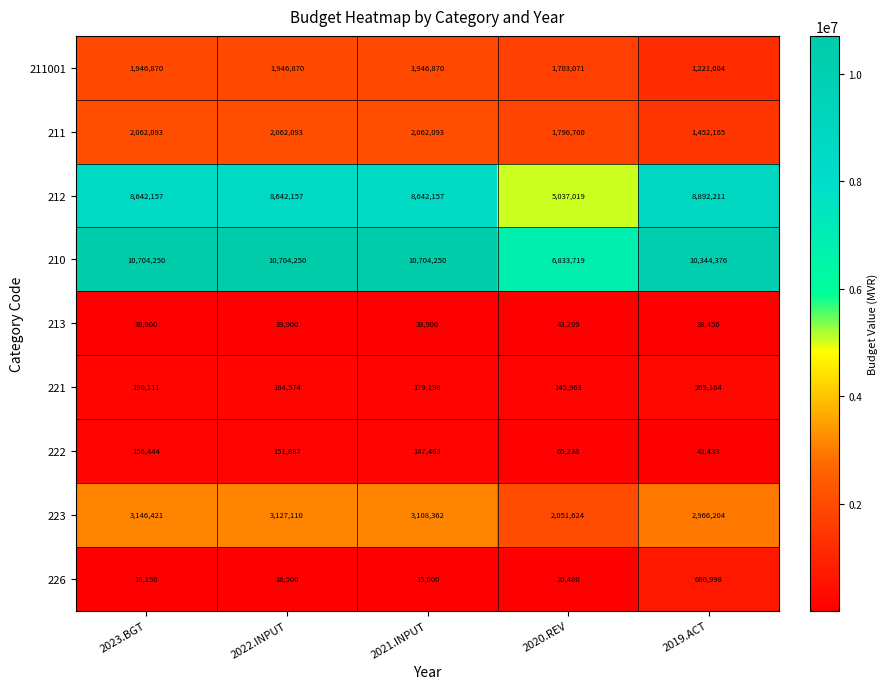

Rank the series by their maximum value, from lowest to highest.

213, 222, 221, 226, 211001, 211, 223, 212, 210